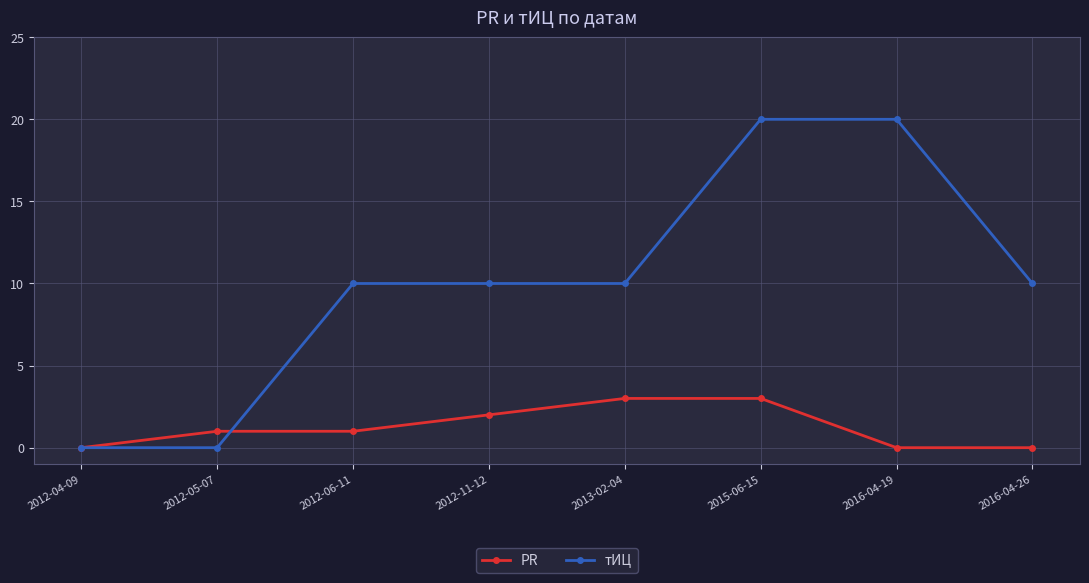

How many distinct data groups are displayed?

2